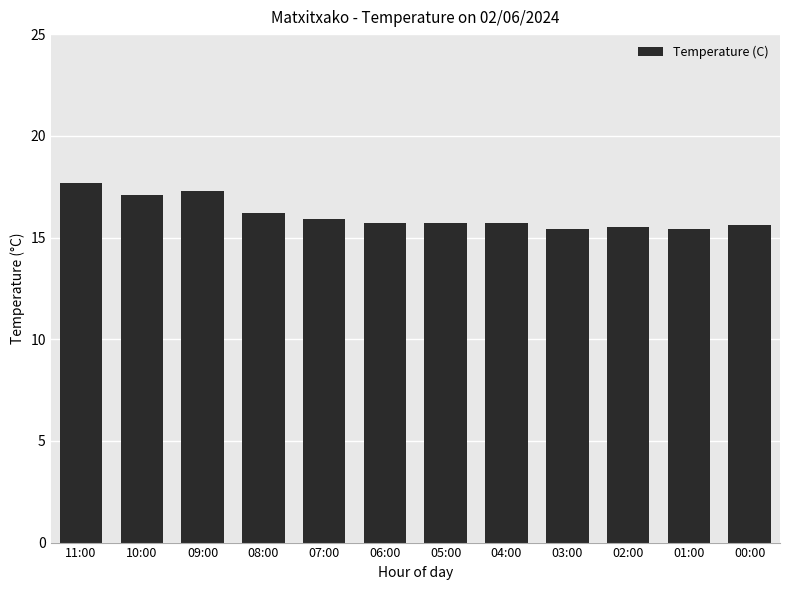

What is the change in value from 10:00 to 07:00?

-1.2